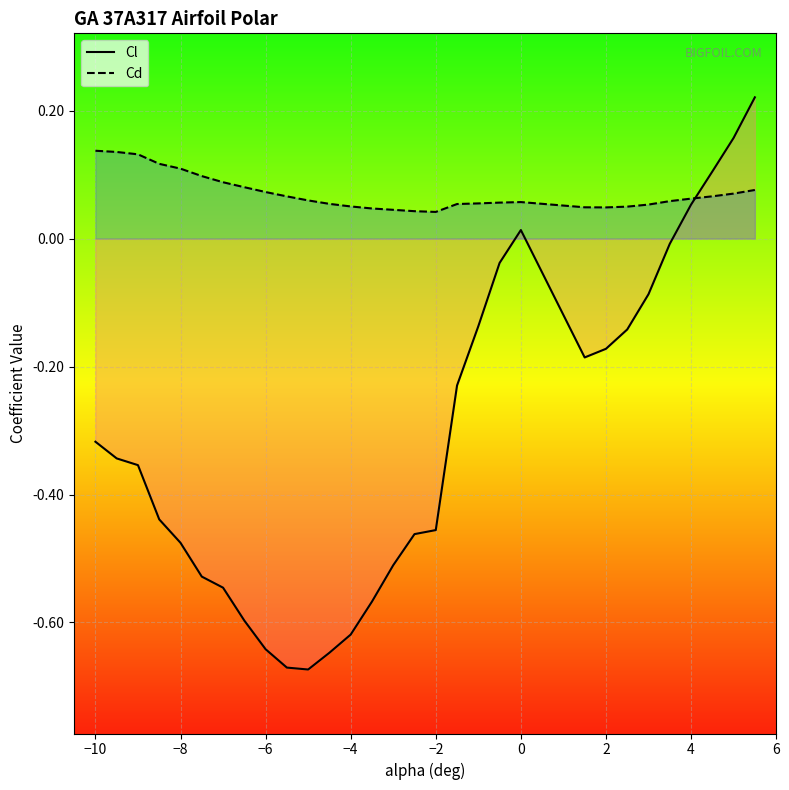

List the series in order of their peak value, lowest first.

Cd, Cl